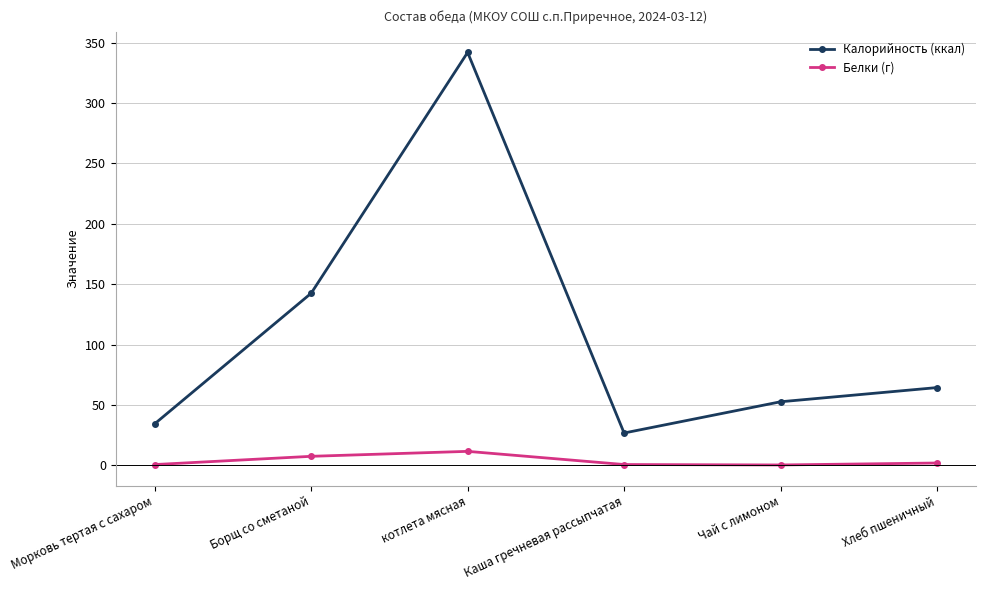

What is the difference between the highest and lowest values at Борщ со сметаной?

135.1